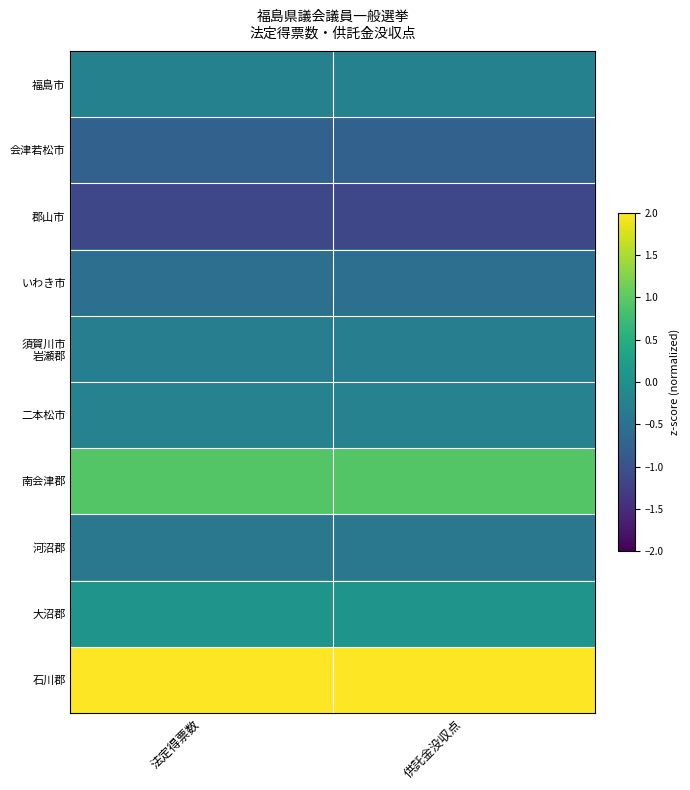

Which has a higher value, 供託金没収点 or 法定得票数?

法定得票数